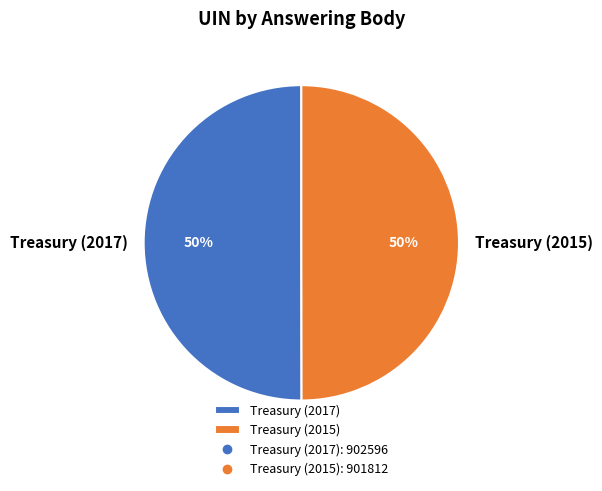

To the nearest percent, what percentage of the pie is Treasury (2015)?

50%